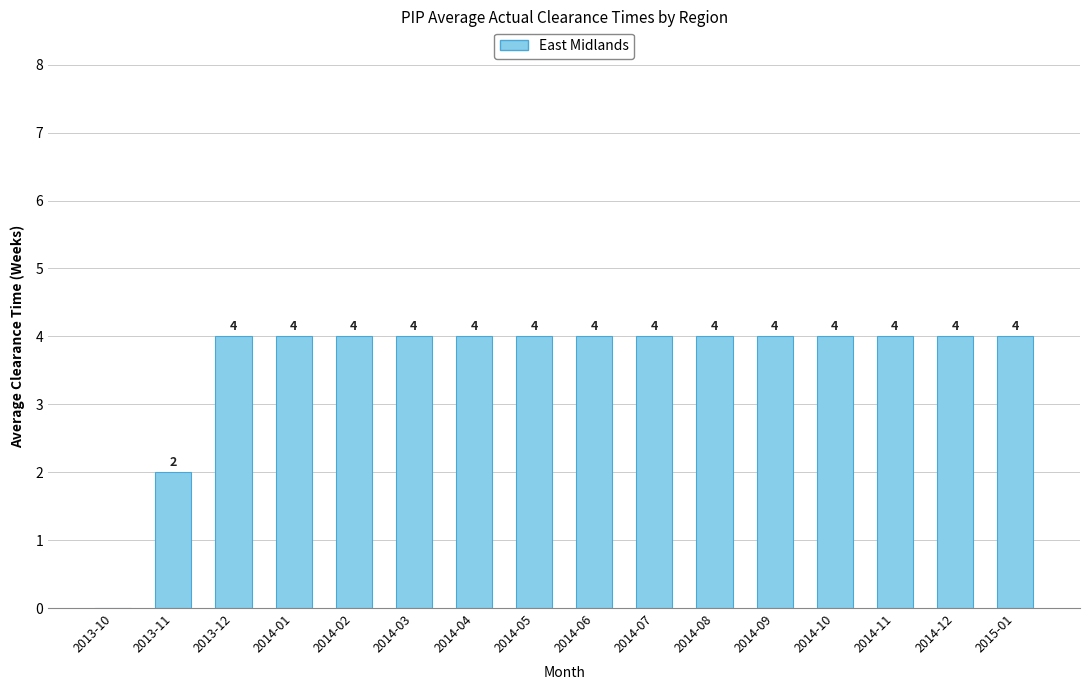

Count the number of data series in this chart.

1